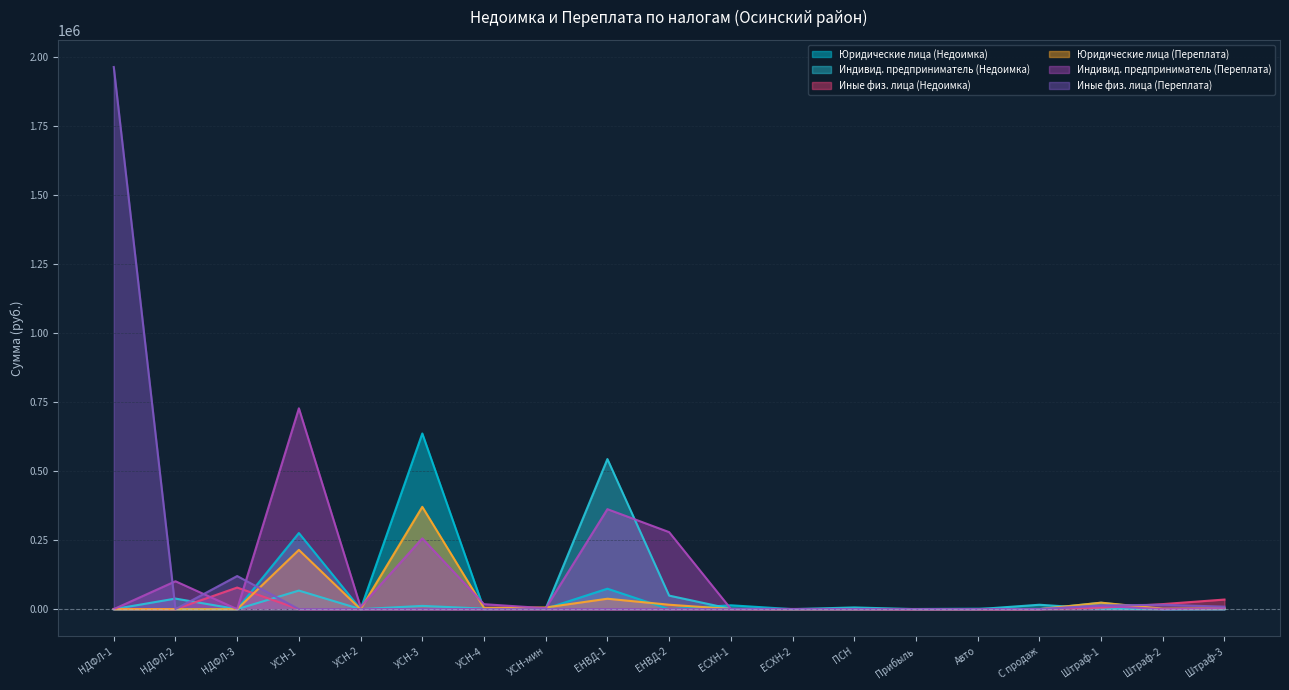

Between УСН-3 and ПСН, which series saw the biggest shift?

Юридические лица (Недоимка)